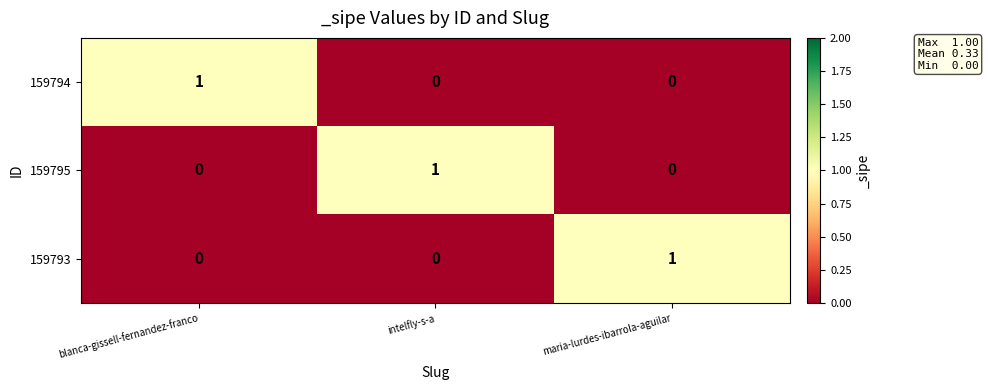

True or false: 159793 has a value of 0 at blanca-gissell-fernandez-franco.

True